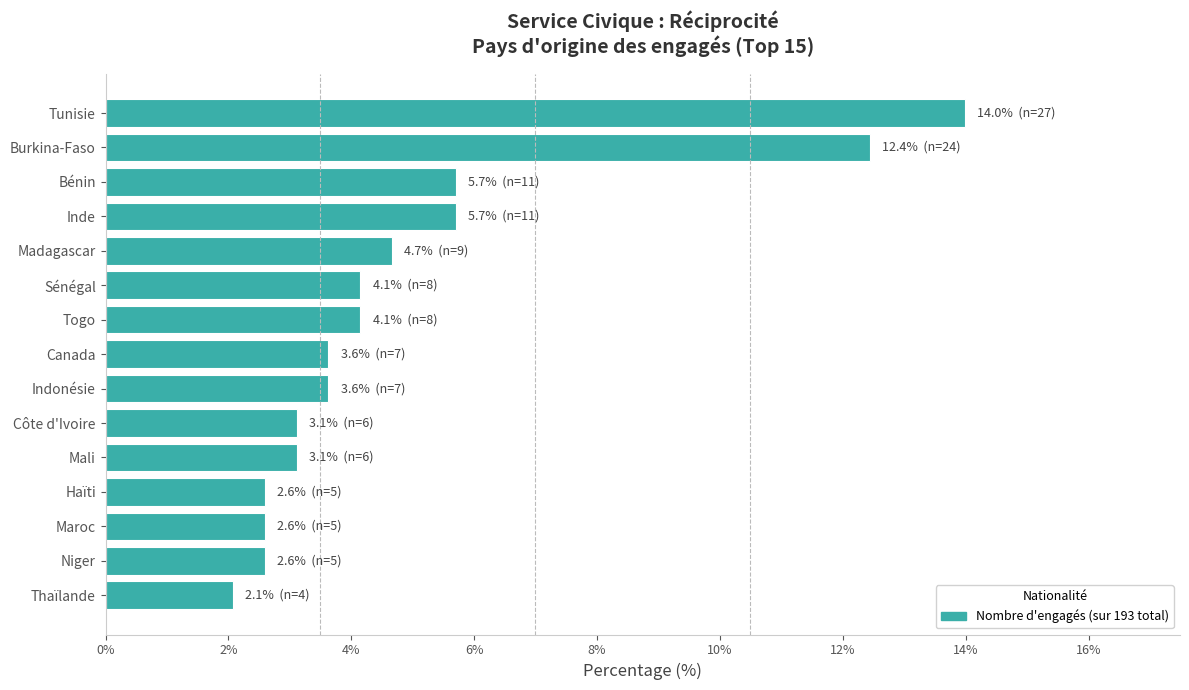

What is the minimum value shown in the chart?

2.1